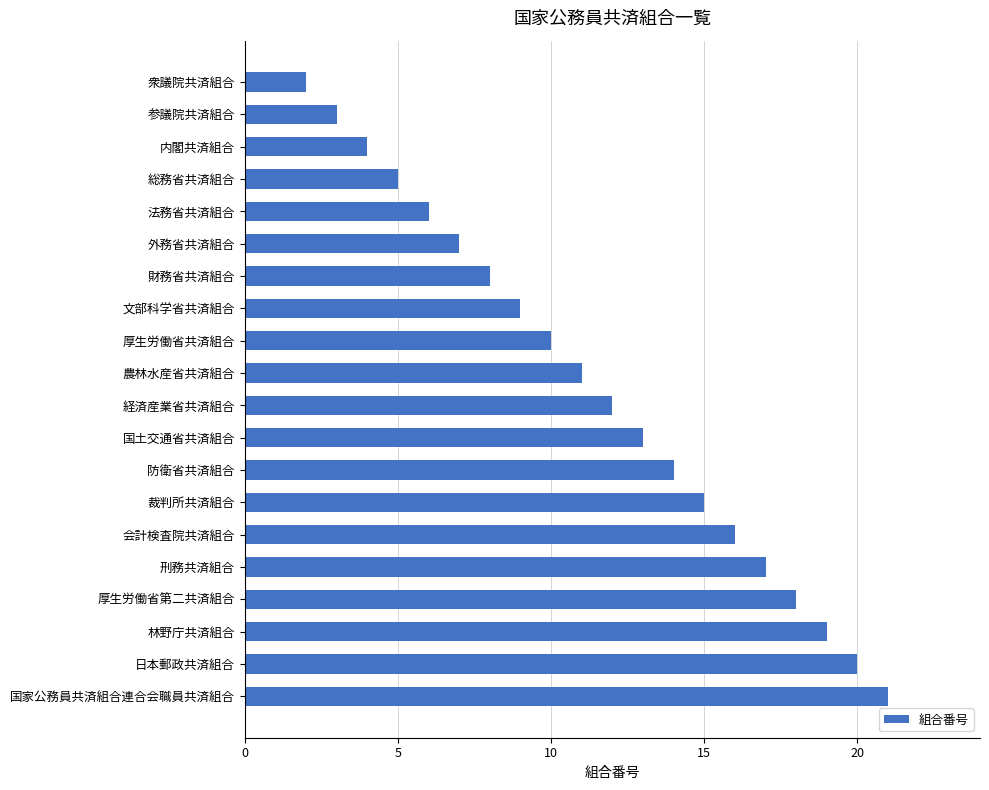

Rank the categories by value from lowest to highest.

衆議院共済組合, 参議院共済組合, 内閣共済組合, 総務省共済組合, 法務省共済組合, 外務省共済組合, 財務省共済組合, 文部科学省共済組合, 厚生労働省共済組合, 農林水産省共済組合, 経済産業省共済組合, 国土交通省共済組合, 防衛省共済組合, 裁判所共済組合, 会計検査院共済組合, 刑務共済組合, 厚生労働省第二共済組合, 林野庁共済組合, 日本郵政共済組合, 国家公務員共済組合連合会職員共済組合